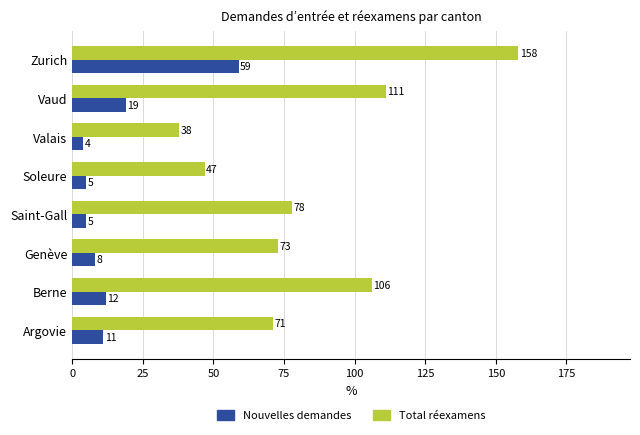

At which category is the sum across all series the highest?

Zurich